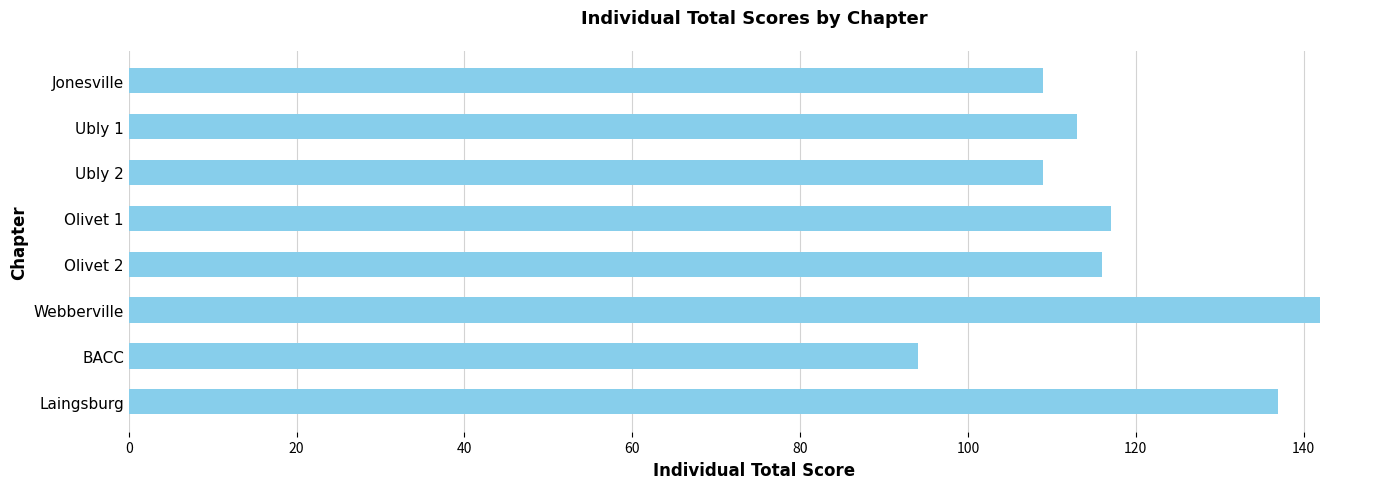

Reading top to bottom, list all the values displayed in this chart.

Jonesville=109	Ubly 1=113	Ubly 2=109	Olivet 1=117	Olivet 2=116	Webberville=142	BACC=94	Laingsburg=137